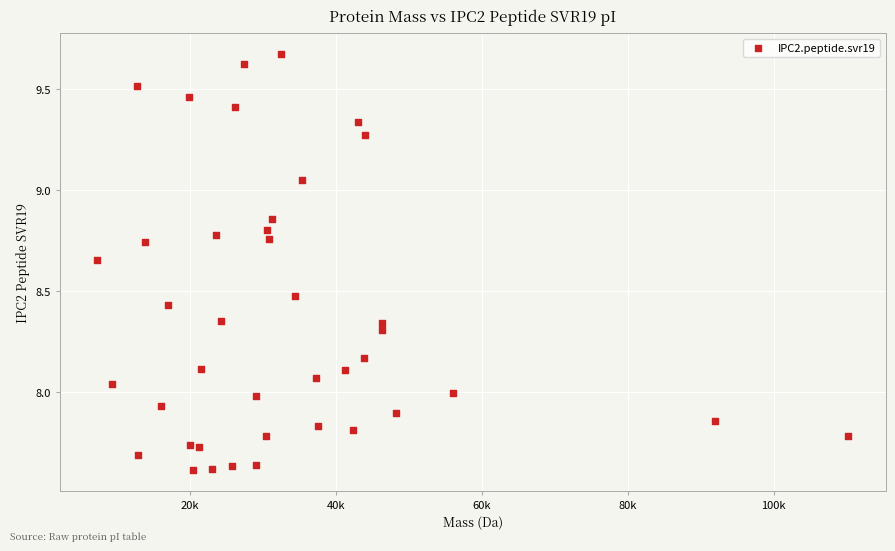

What is the range of X values (max minus min)?

102901.9